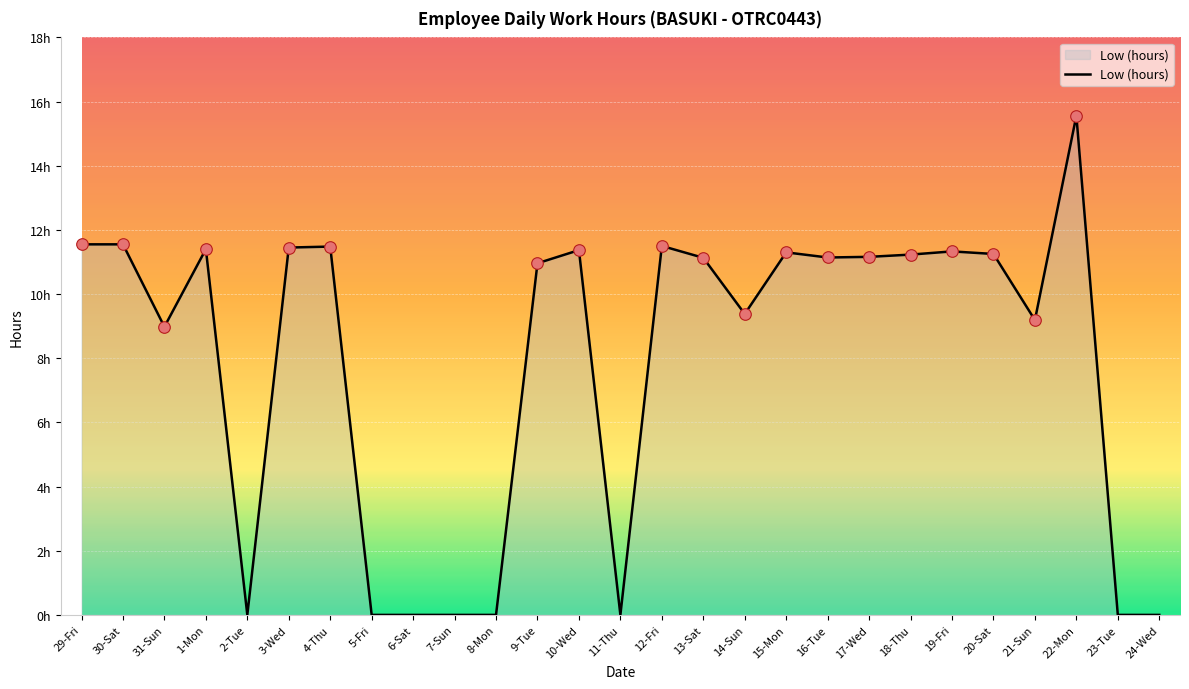

Between 13-Sat and 10-Wed, which is larger?

10-Wed